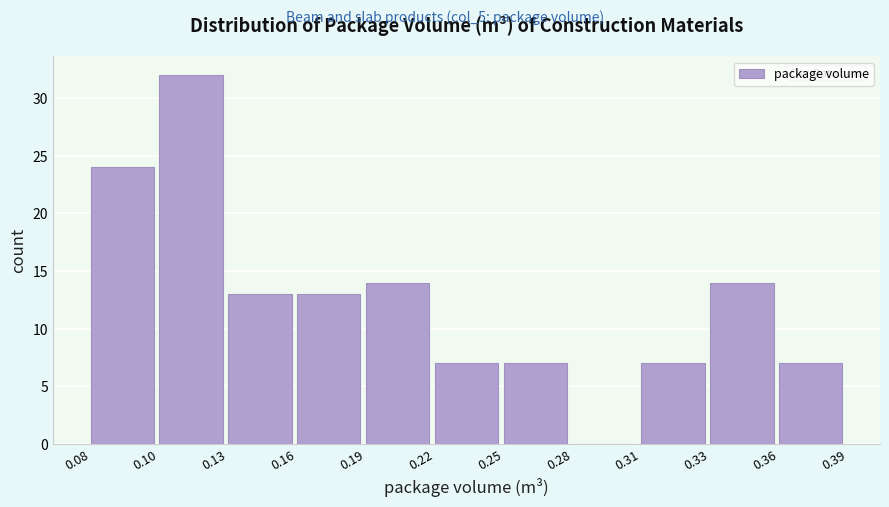

Reading left to right, what are all the values shown in this chart?

0.08=24	0.10=32	0.13=13	0.16=13	0.19=14	0.22=7	0.25=7	0.28=0	0.31=7	0.33=14	0.36=7